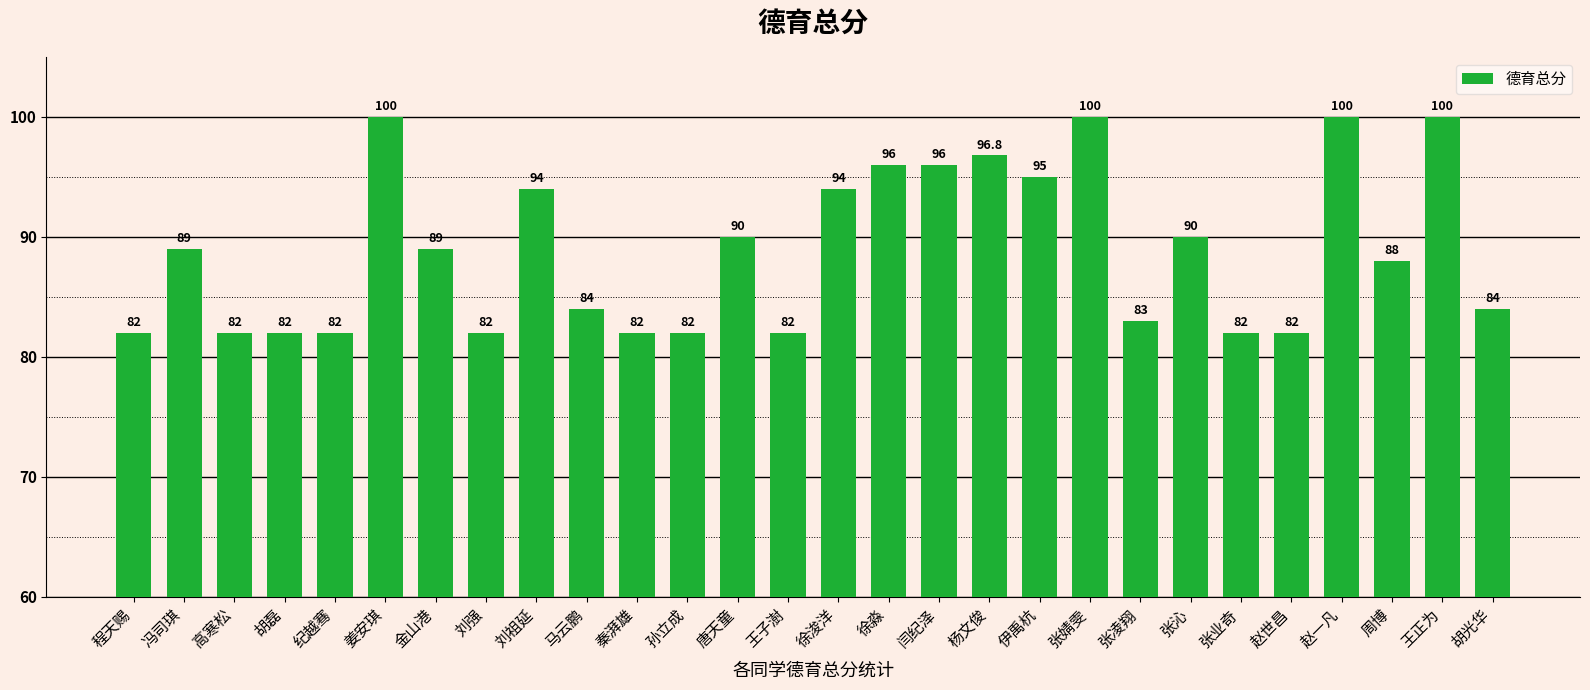

What is the label of the 12th bar from the right?

闫纪泽